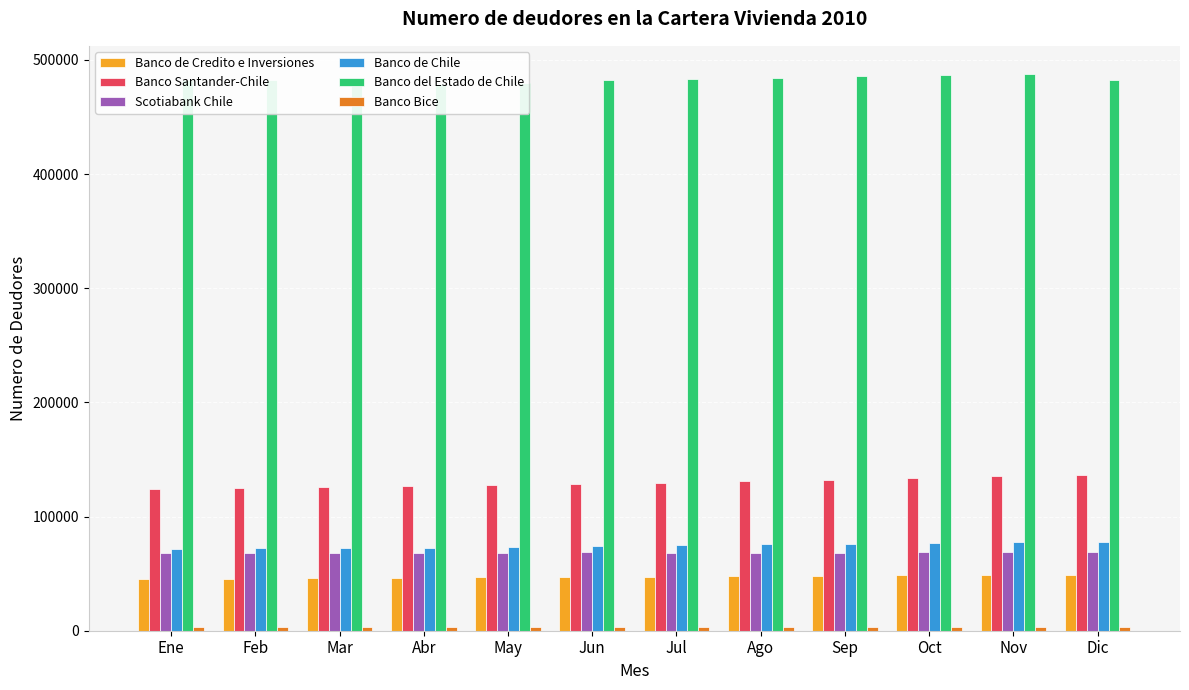

Reading left to right, what are all the values shown in this chart?

Banco de Credito e Inversiones: Ene=45390	Feb=45707	Mar=45992	Abr=46357	May=46690	Jun=47049	Jul=47393	Ago=47852	Sep=48111	Oct=48404	Nov=48780	Dic=48933
Banco Santander-Chile: Ene=124495	Feb=125128	Mar=125752	Abr=126540	May=127483	Jun=128595	Jul=129597	Ago=130804	Sep=132120	Oct=133418	Nov=135102	Dic=136024
Scotiabank Chile: Ene=67776	Feb=67984	Mar=68201	Abr=68384	May=68480	Jun=68630	Jul=68131	Ago=68198	Sep=68422	Oct=68607	Nov=68769	Dic=68854
Banco de Chile: Ene=71798	Feb=72152	Mar=72429	Abr=72683	May=73434	Jun=74440	Jul=75020	Ago=75608	Sep=76268	Oct=77096	Nov=77705	Dic=77906
Banco del Estado de Chile: Ene=482042	Feb=482629	Mar=483353	Abr=478535	May=480158	Jun=482398	Jul=483313	Ago=484148	Sep=486228	Oct=486843	Nov=487881	Dic=482257
Banco Bice: Ene=3092	Feb=3092	Mar=3087	Abr=3068	May=3074	Jun=3084	Jul=3094	Ago=3086	Sep=3137	Oct=3176	Nov=3195	Dic=3190